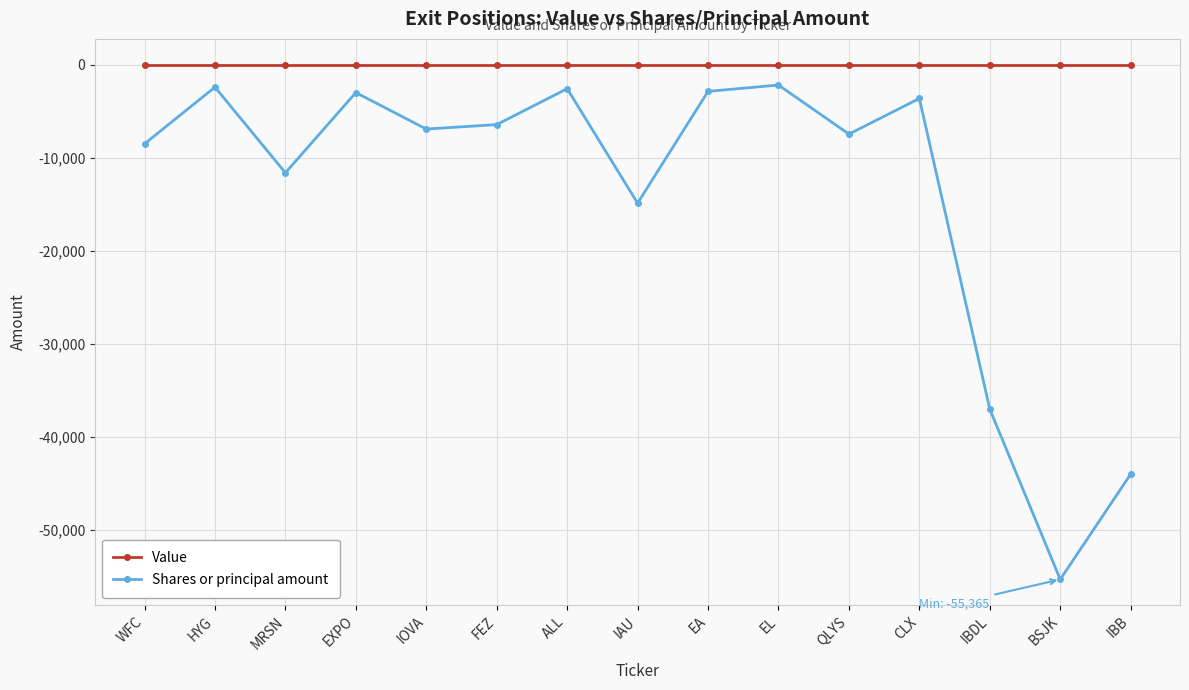

True or false: Shares or principal amount and Value intersect in this chart.

False